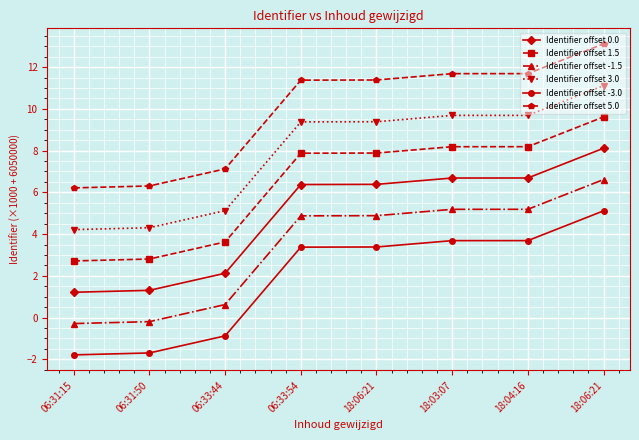

At how many categories does at least one series exceed 8?

5